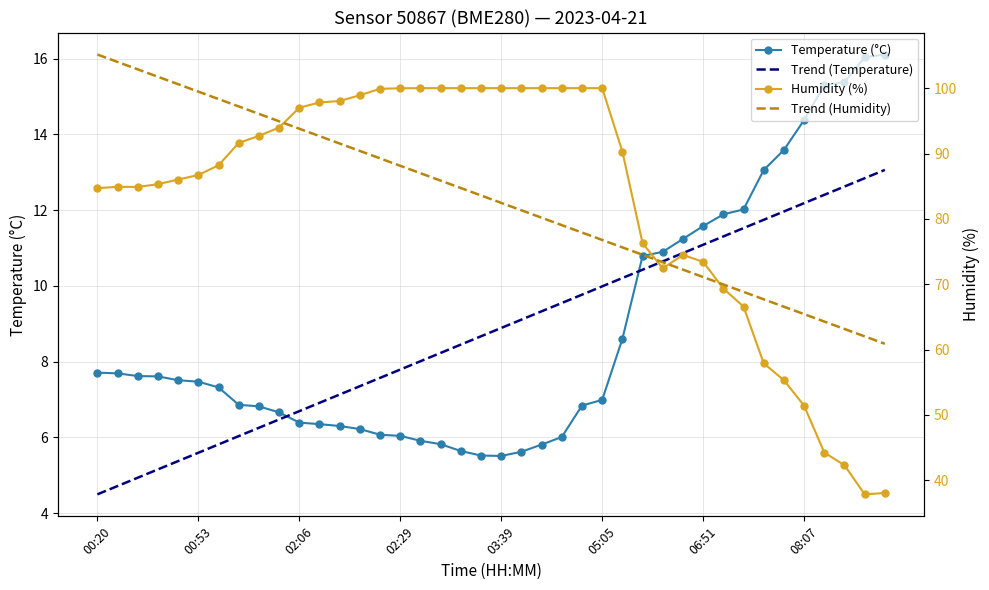

The value of Humidity at 07:27 is 17.6. True or false?

False